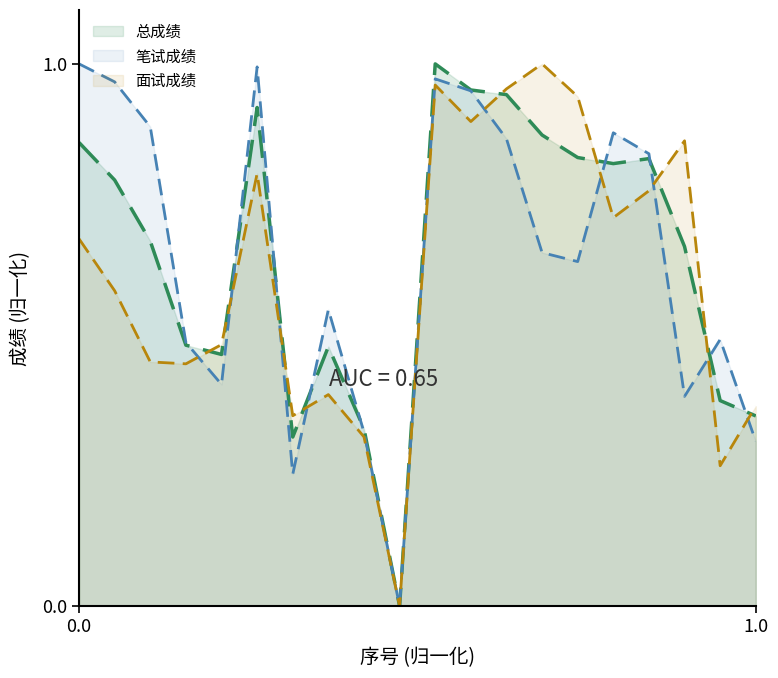

Which category has the highest value in the 面试成绩 series?

14